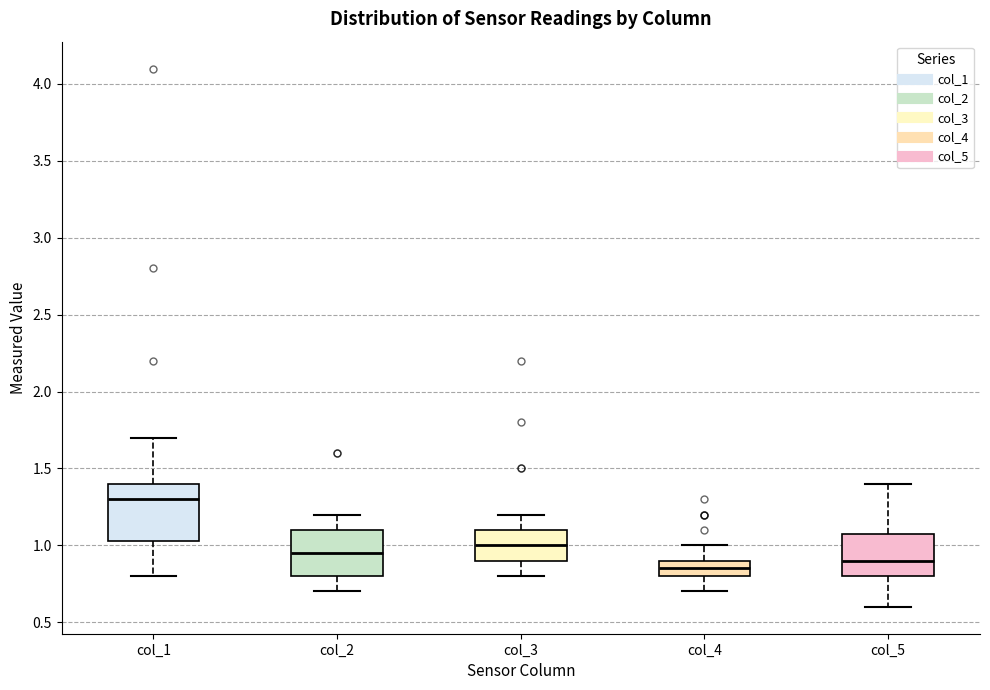

Reading left to right, transcribe this box plot: for each box, give where its median line is, the range the box spans, and where its two whiskers end, as read against the y-axis. The values are not printed on the chart, so give them approximately, as read against the axis.

col_1: median 1.30, box 1.05 to 1.40, whiskers 0.80 to 1.70
col_2: median 0.95, box 0.80 to 1.10, whiskers 0.70 to 1.20
col_3: median 1.00, box 0.90 to 1.10, whiskers 0.80 to 1.20
col_4: median 0.85, box 0.80 to 0.90, whiskers 0.70 to 1.00
col_5: median 0.90, box 0.80 to 1.10, whiskers 0.60 to 1.40